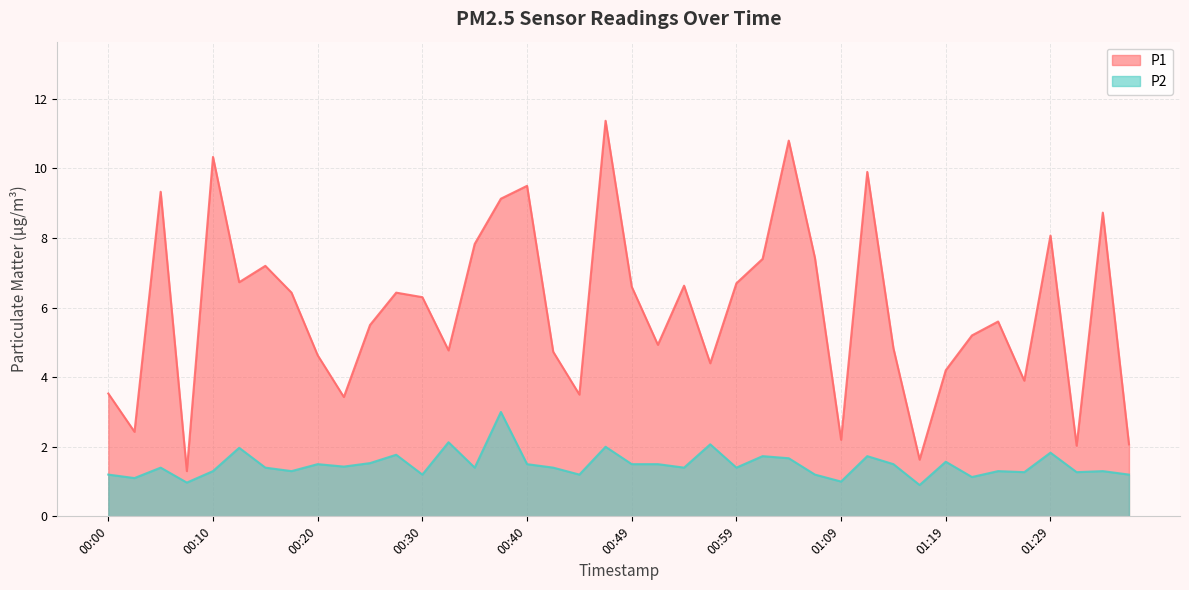

True or false: P1 and P2 cross at least once.

False